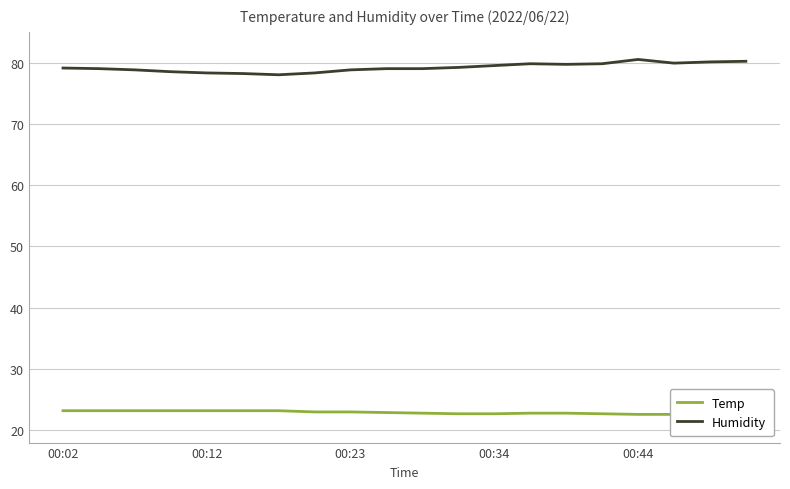

Is the value of Humidity at 7 greater than the value of Temp at 18?

Yes